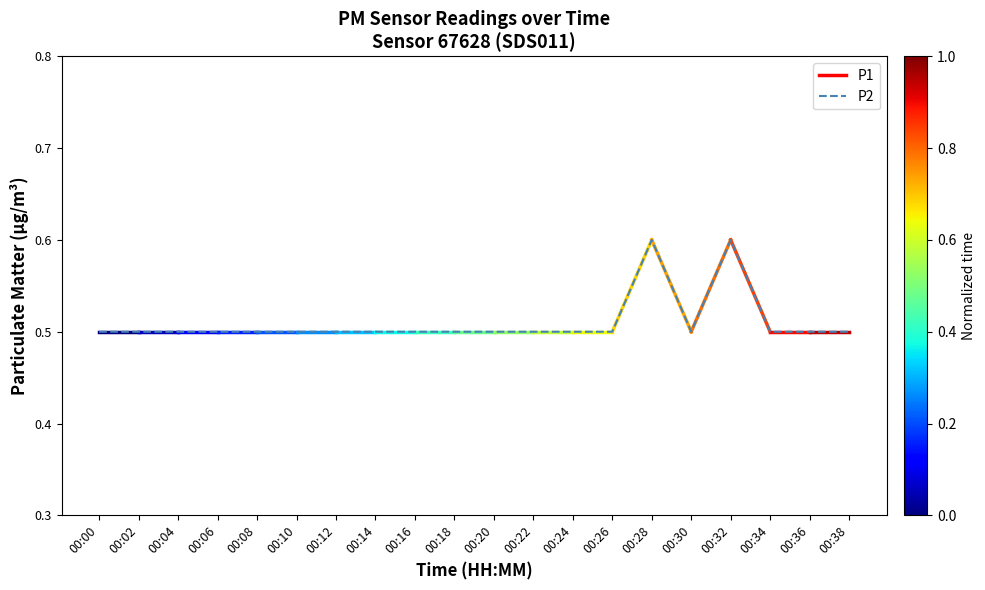

What is the maximum value shown in the chart?

0.6